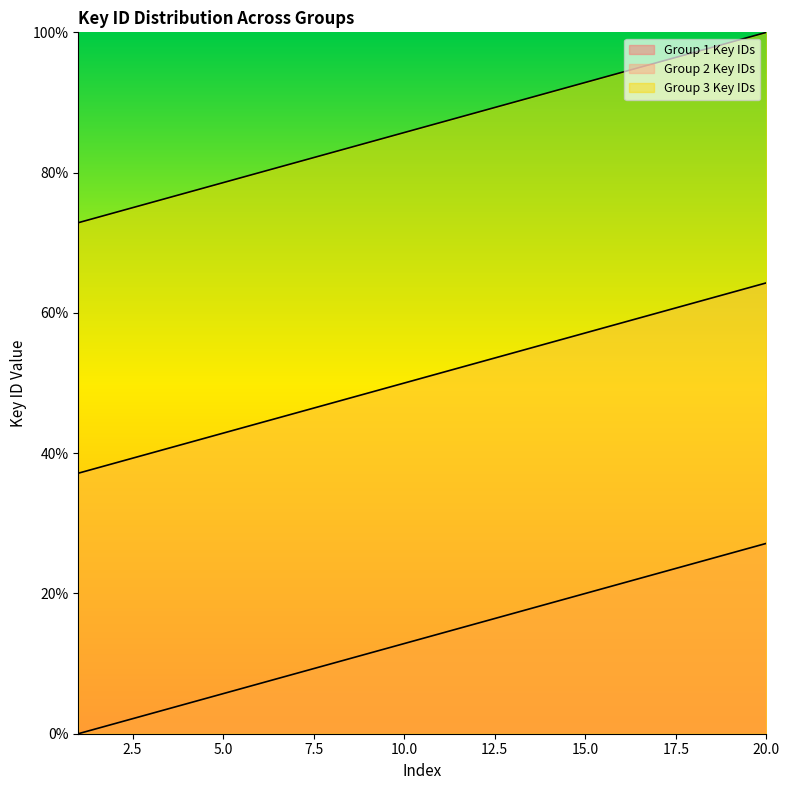

The Group 3 Key IDs series shows 77.1 at 4. True or false?

True